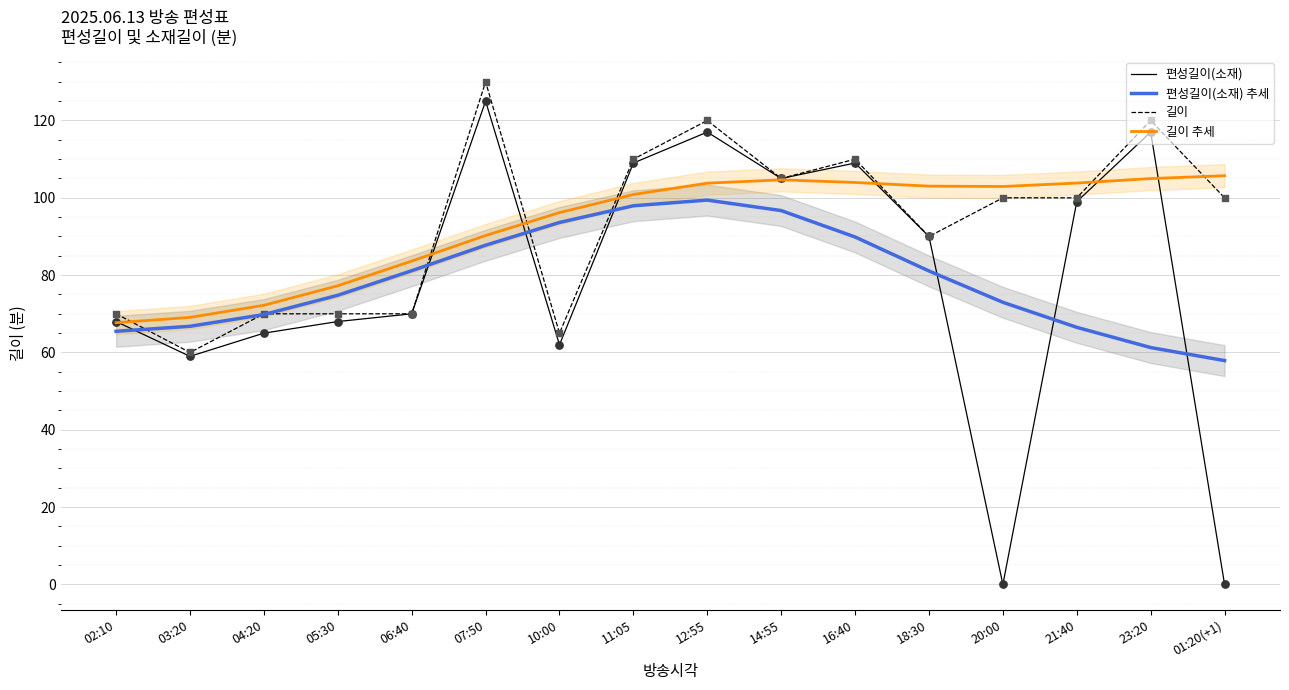

What are all the series names shown in the legend?

편성길이(소재), 편성길이(소재) 추세, 길이, 길이 추세